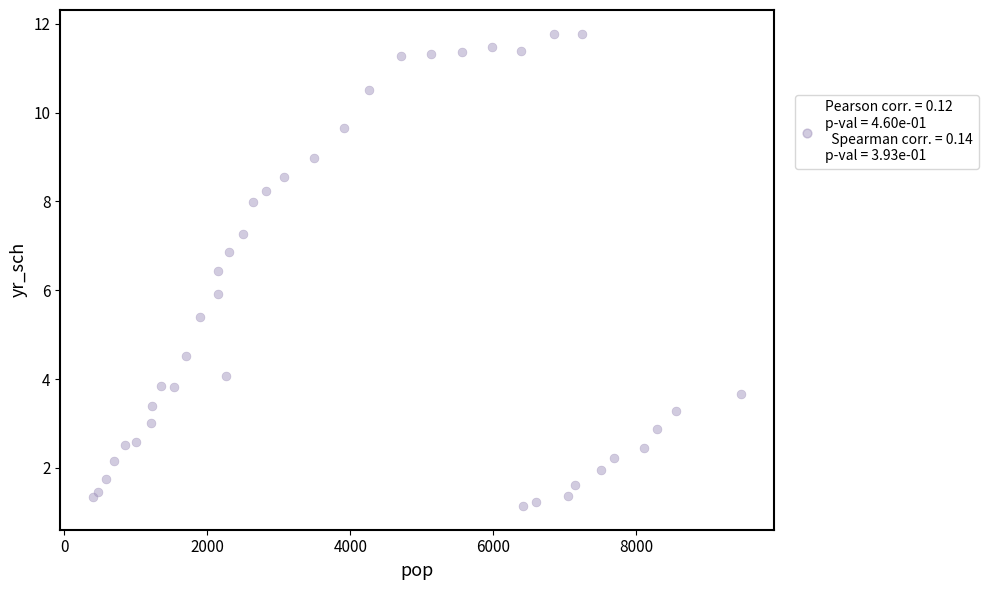

What is the range of Y values (max minus min)?

10.6